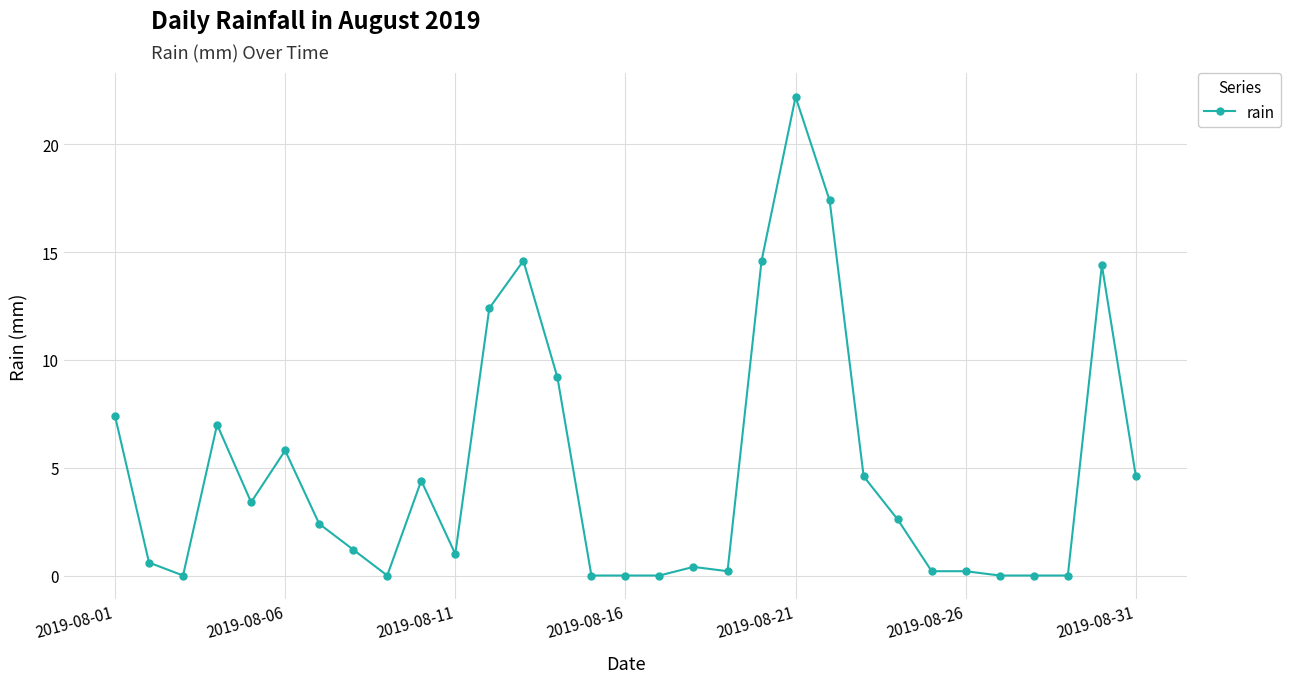

What is the maximum value shown in the chart?

22.2